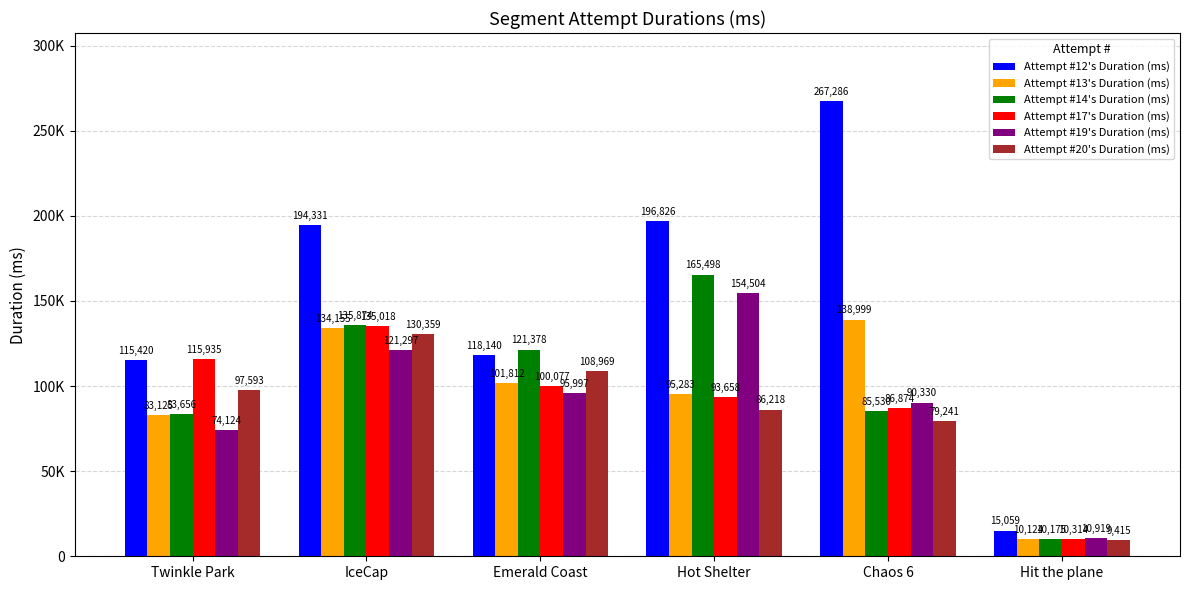

Are the bars grouped side by side (vs. stacked)?

Yes